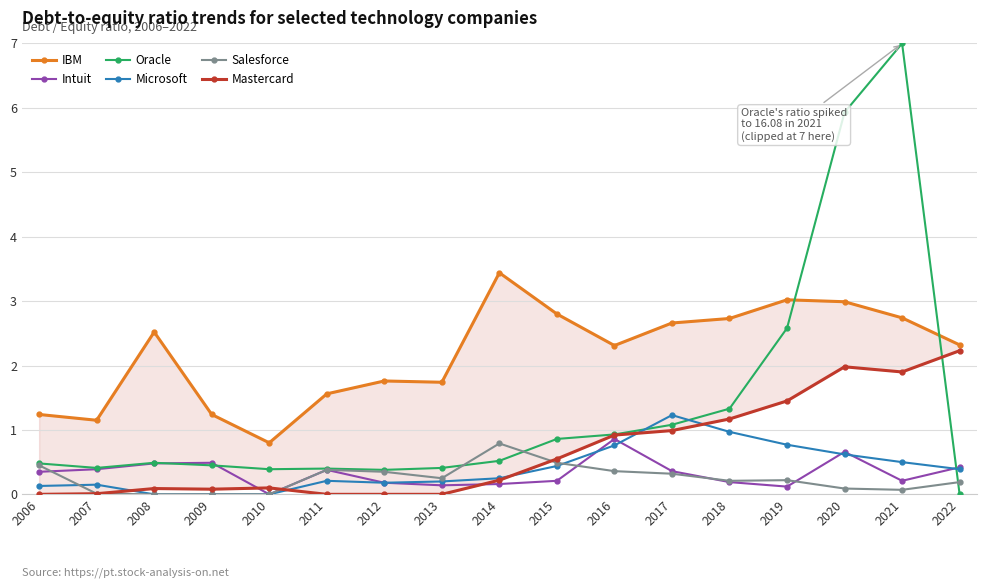

At which category is the sum across all series the highest?

2021